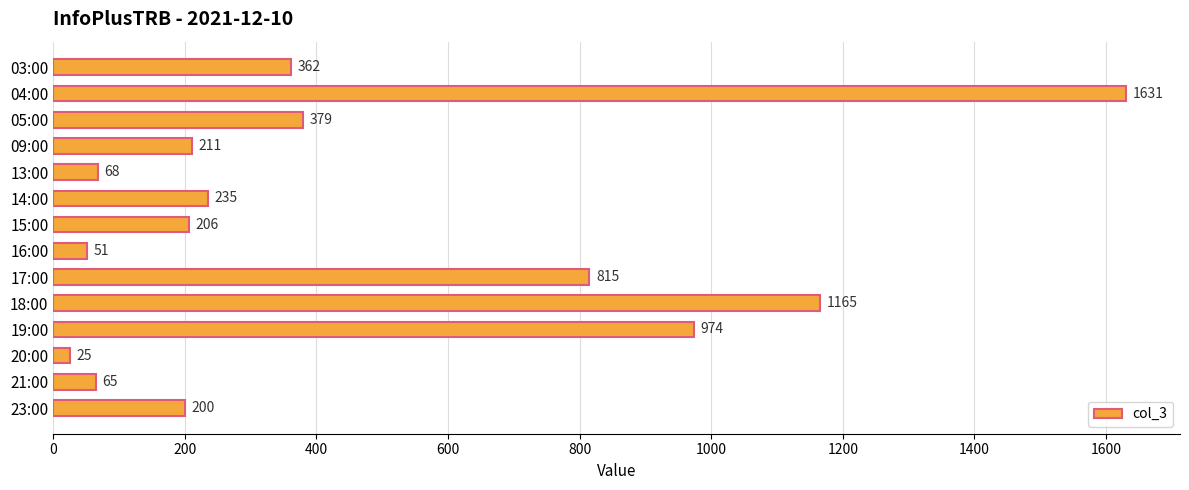

Between 18:00 and 17:00, which is larger?

18:00